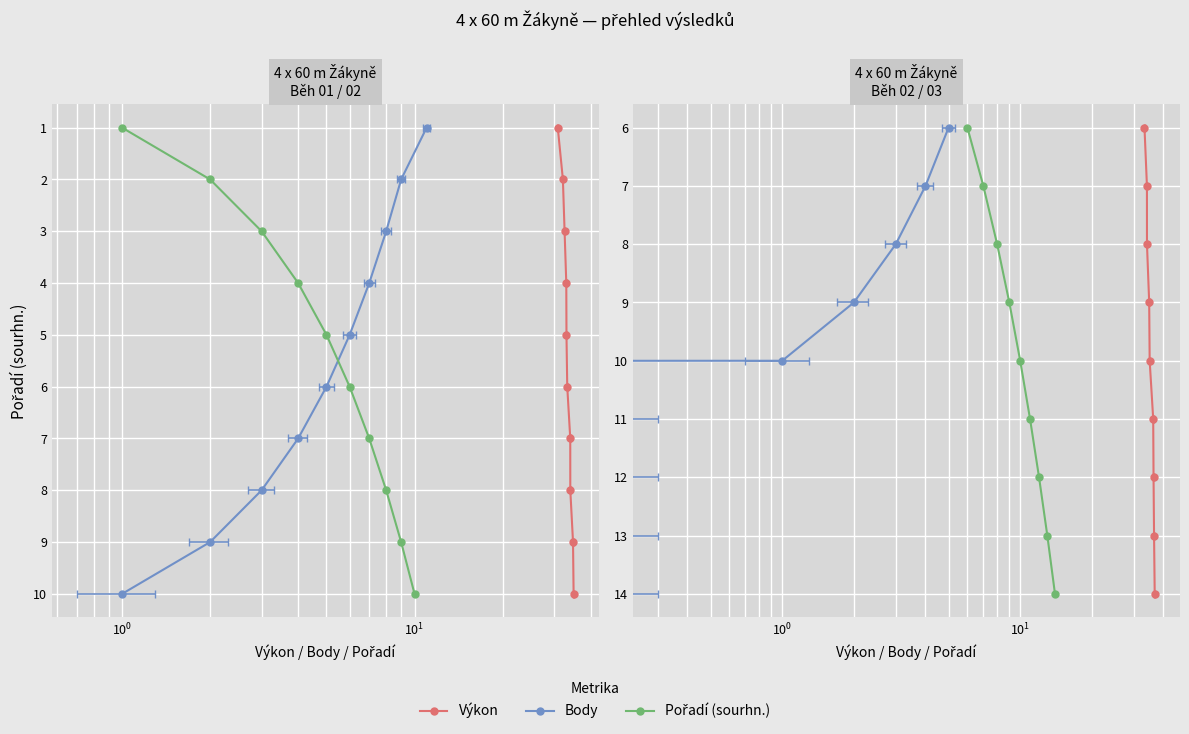

True or false: Body and Výkon cross at least once.

False